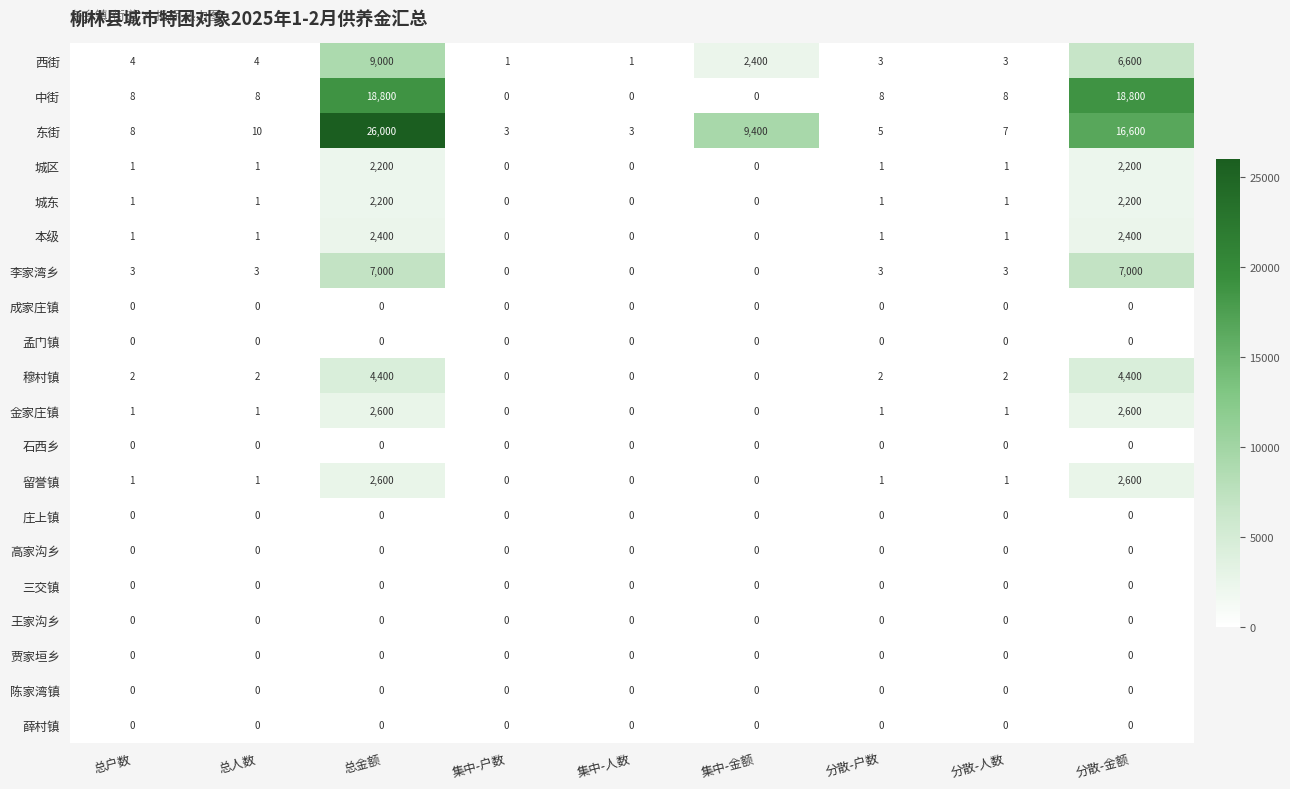

The 孟门镇 series shows 0 at 分散-金额. True or false?

True